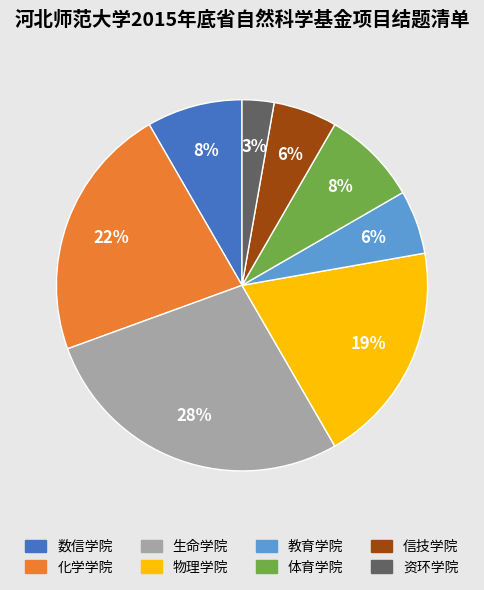

To the nearest percent, what is the combined percentage of 体育学院 and 资环学院?

11%